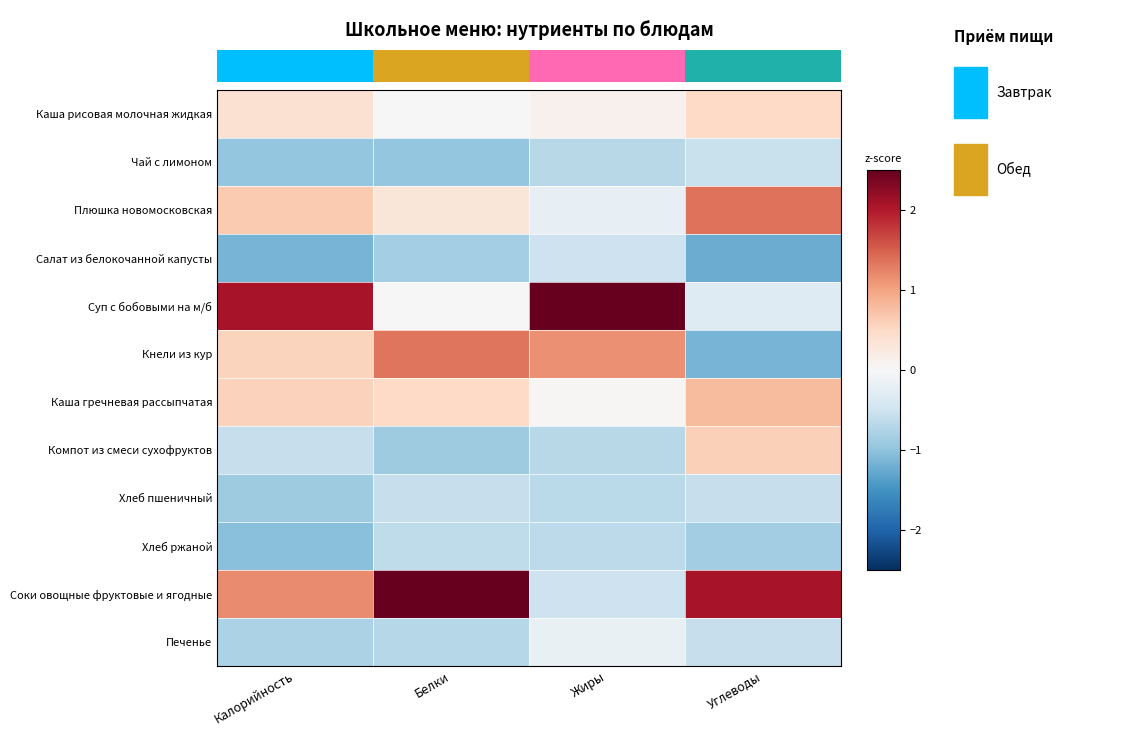

What is the difference between the second highest and second lowest values in the Каша гречневая рассыпчатая series?

0.1